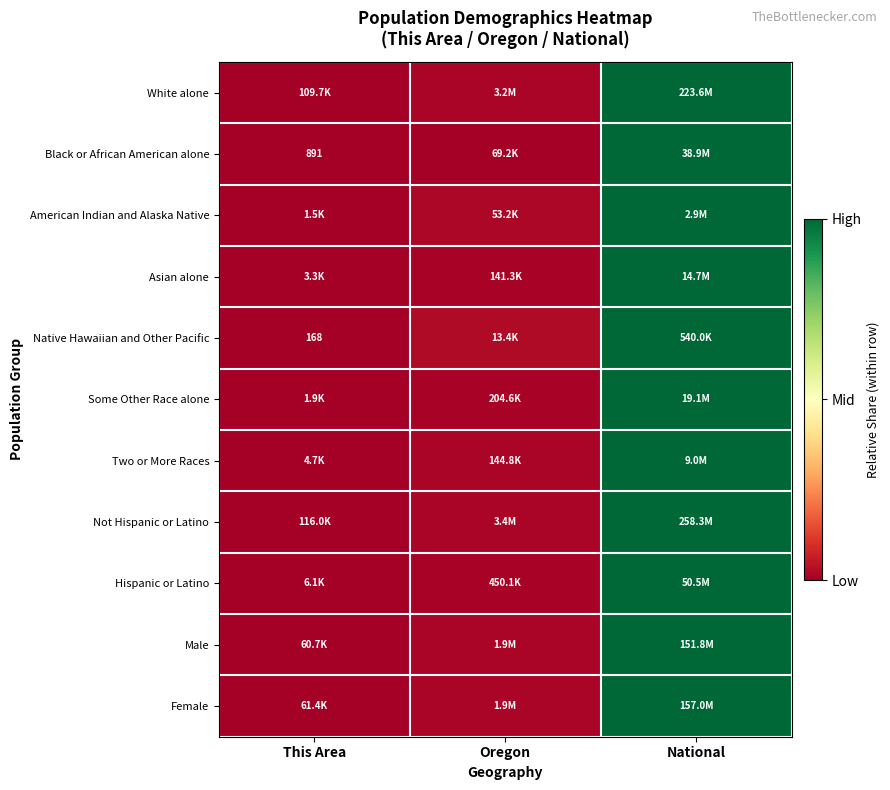

Is it true that Two or More Races equals 0.0 at Oregon?

False